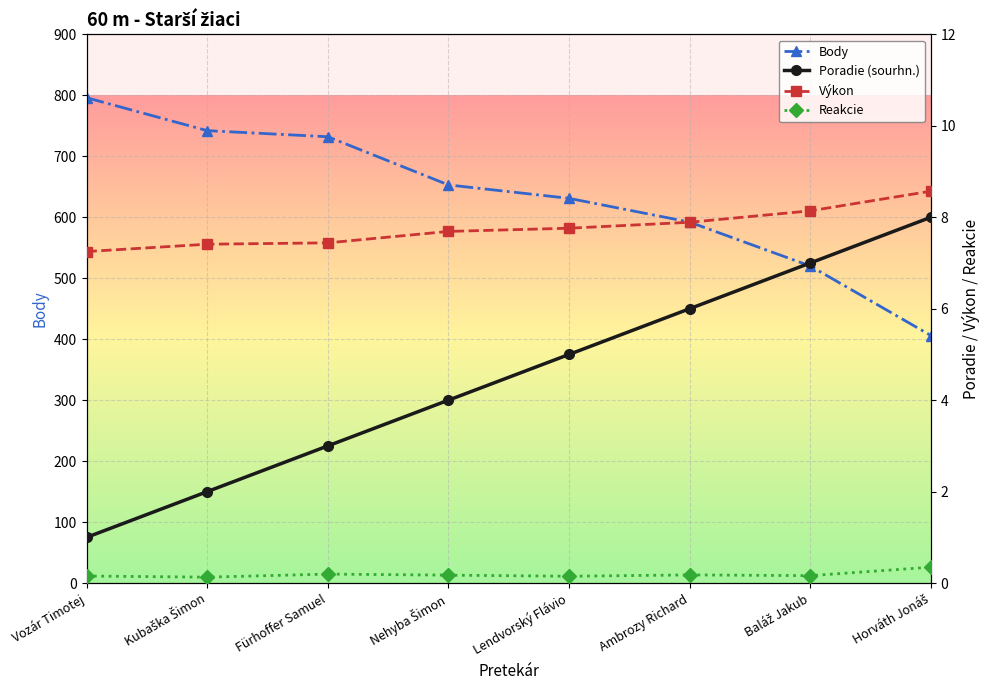

Count the number of data series in this chart.

4